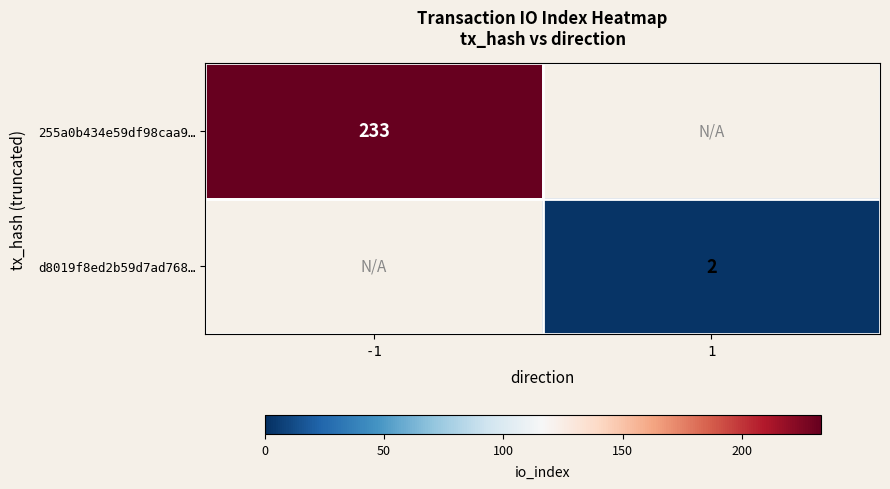

What is the smallest value displayed?

2.0